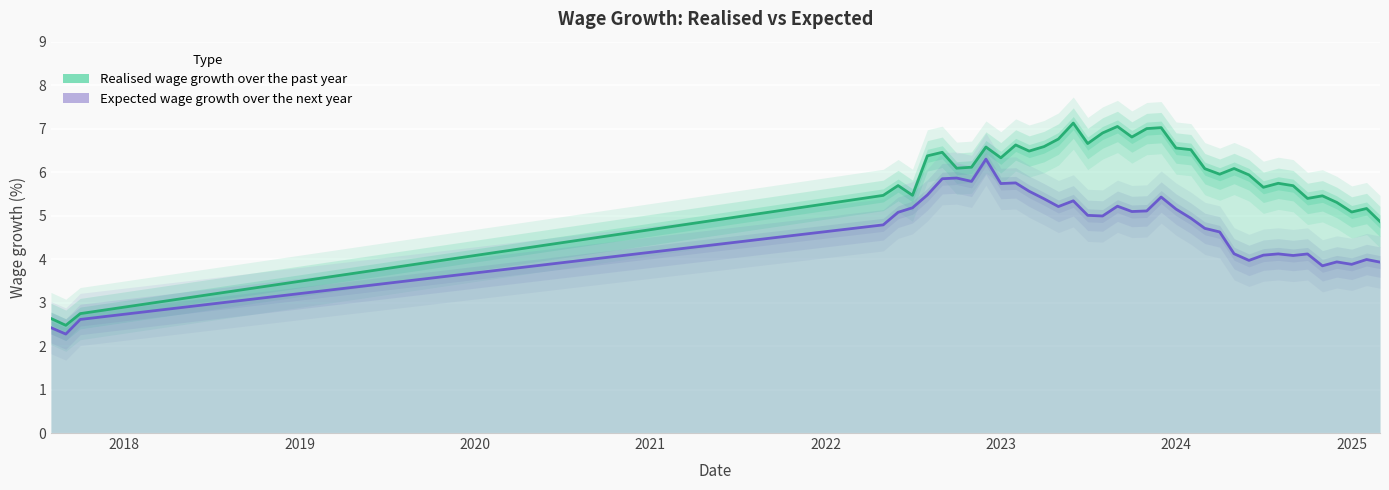

True or false: Realised wage growth over the past year and Expected wage growth over the next year intersect in this chart.

False